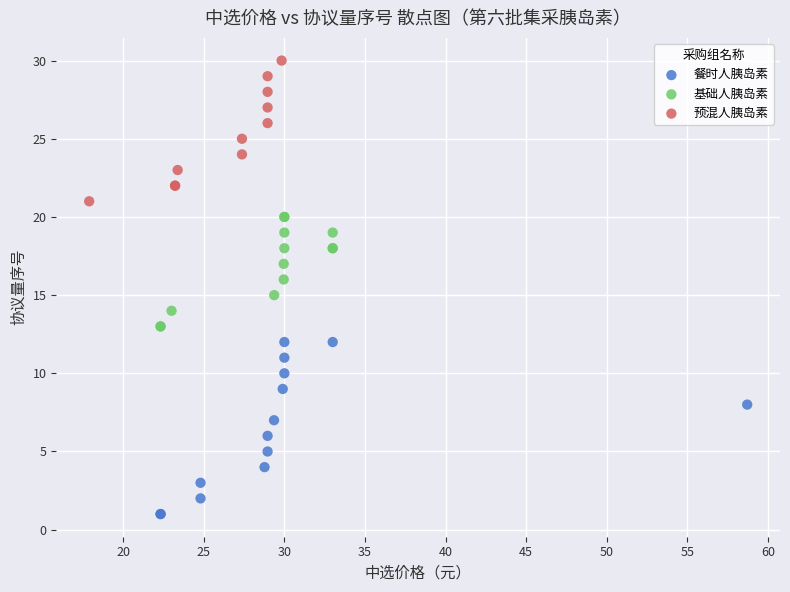

Which series has the widest spread of Y values?

餐时人胰岛素